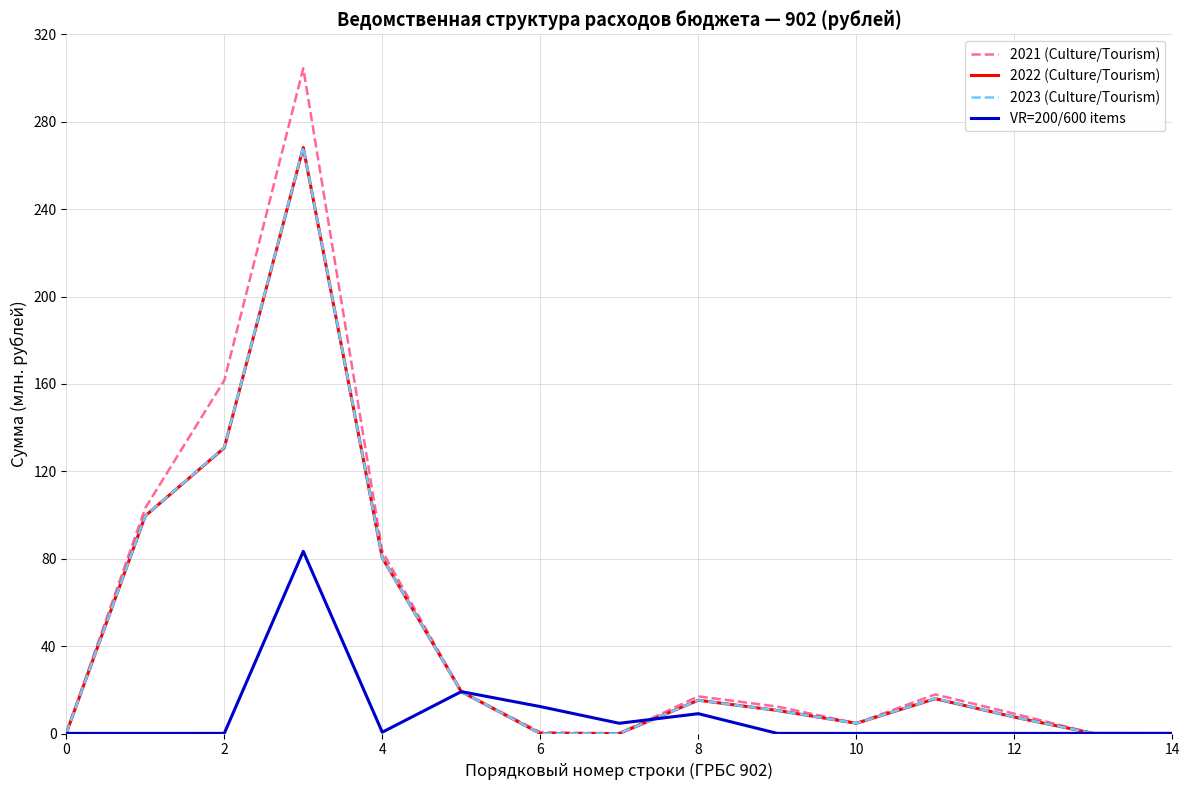

What is the maximum value shown in the chart?

304.5